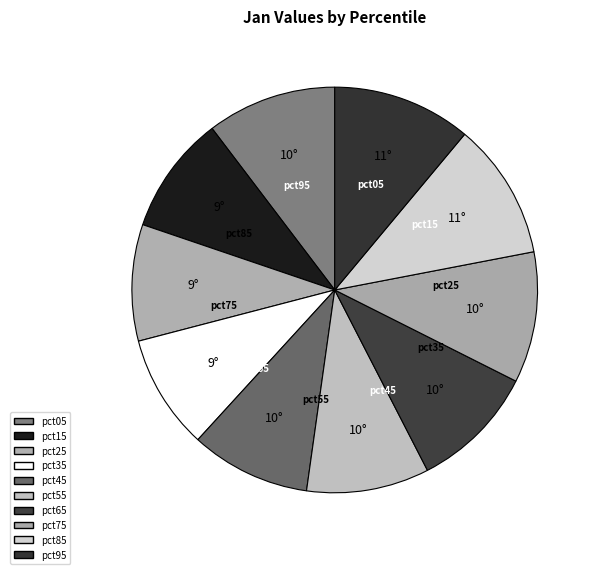

How many segments does this pie chart have?

10